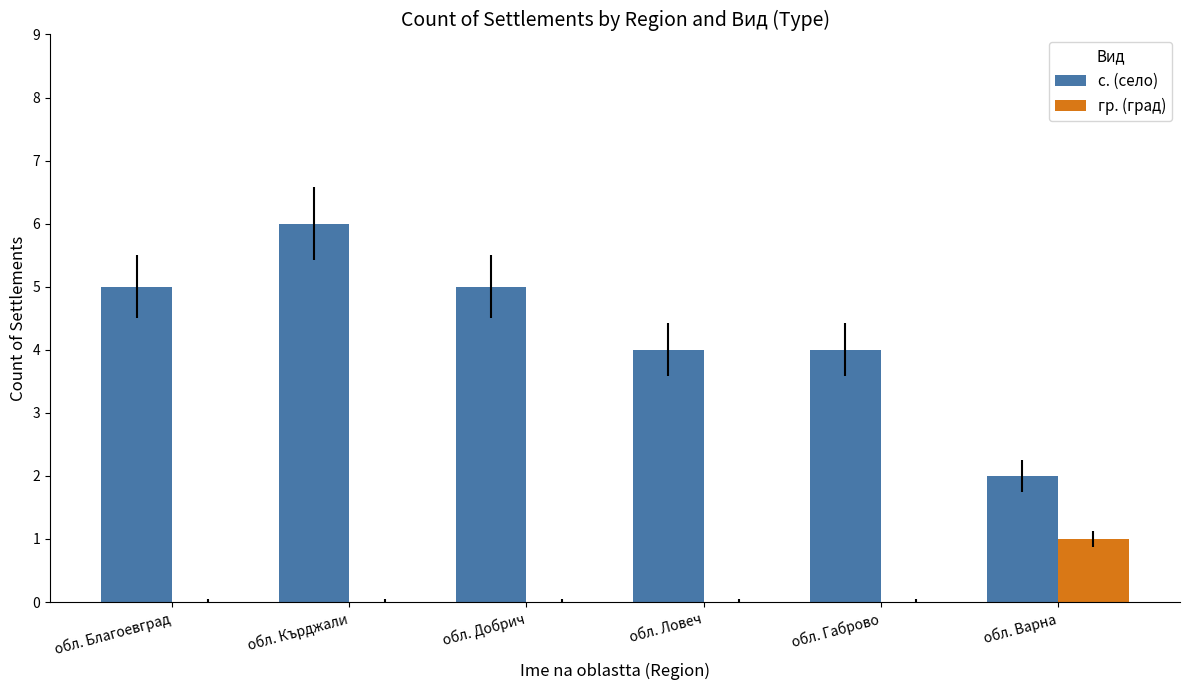

The value of с. (село) at обл. Габрово is 4. True or false?

True